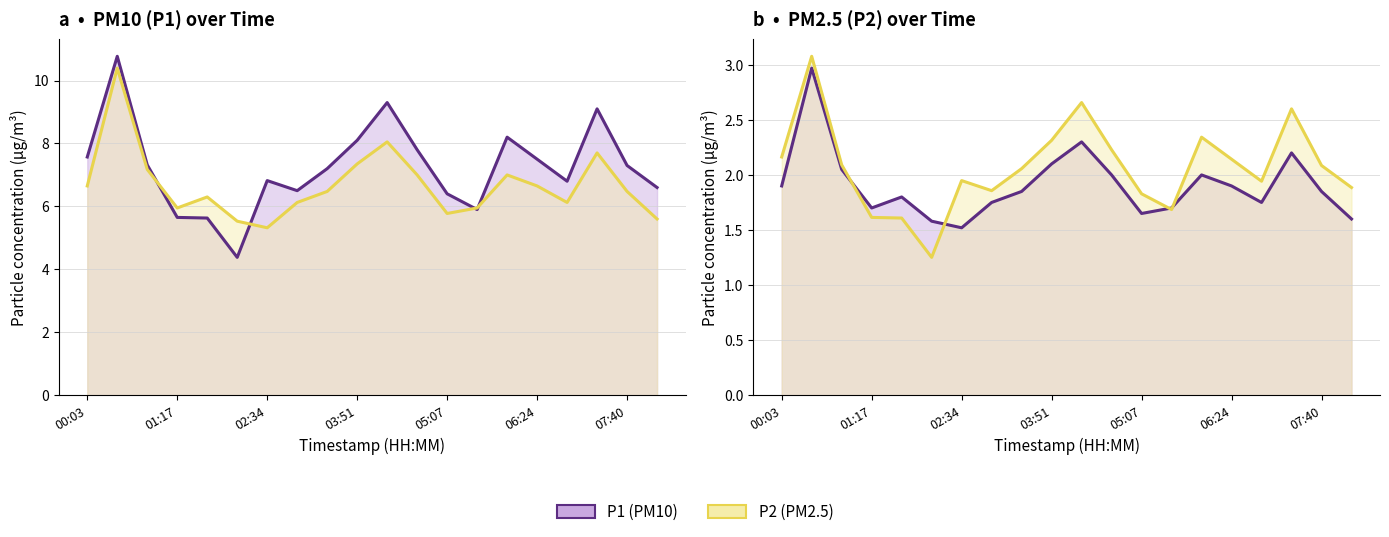

Which series has the widest spread of values?

P1 (PM10)